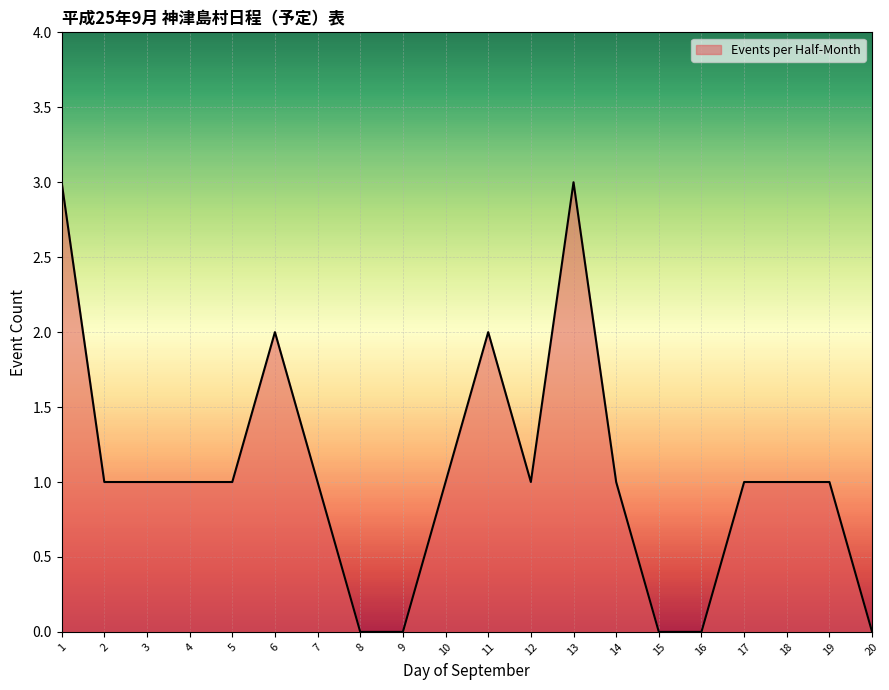

Between 17 and 6, which is larger?

6